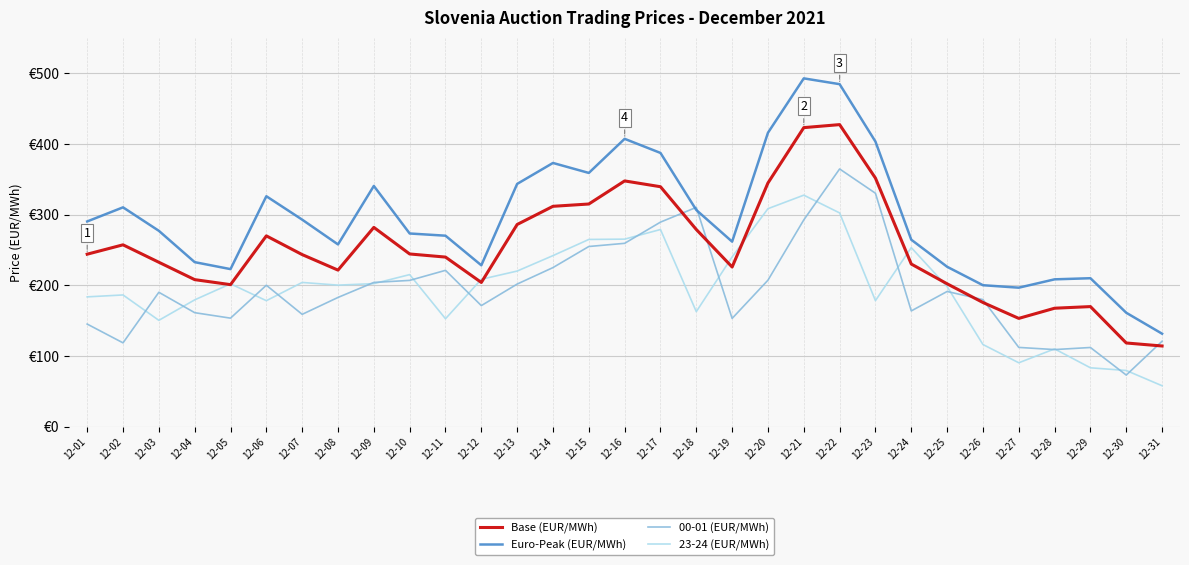

Is this an area chart (filled region under the line)?

No